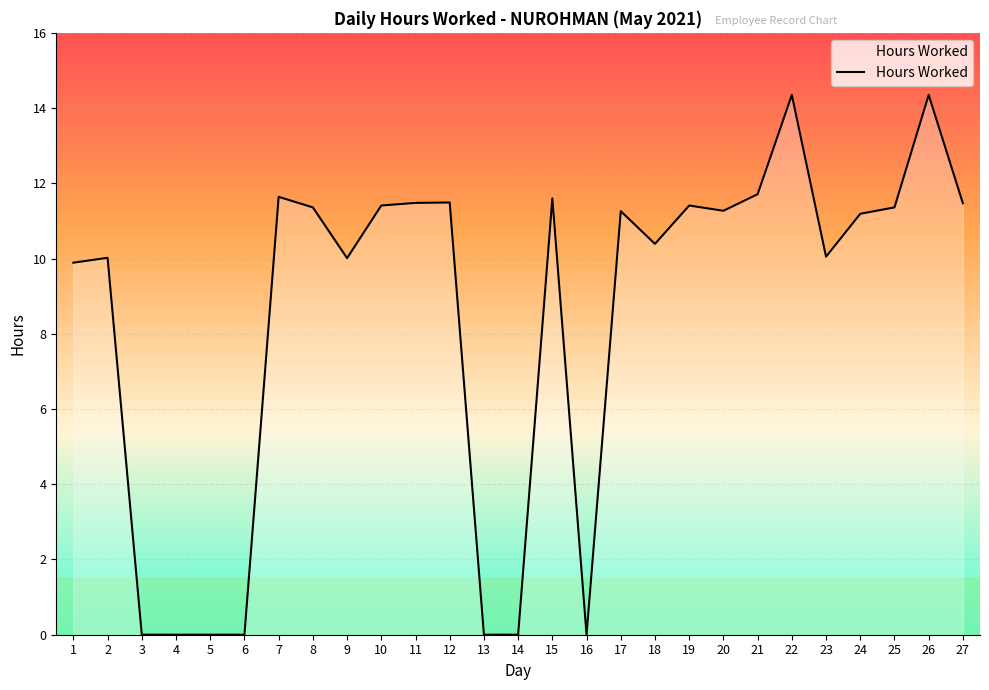

Is it true that the value at 16 is -7.0?

False